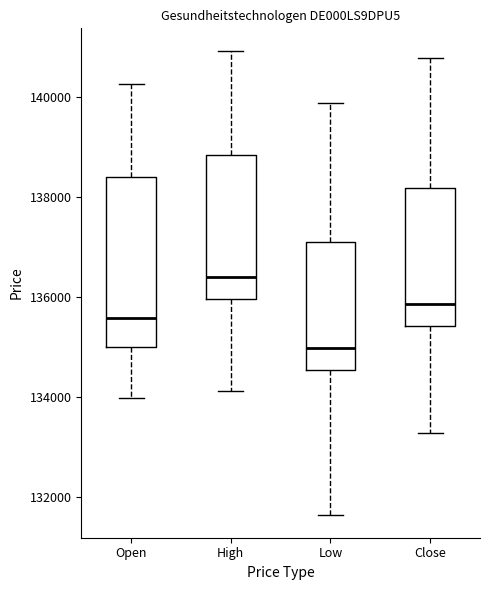

Reading left to right, read every box against the y-axis: the position of its median line, the range the box covers, and the ends of its whiskers. The values are not printed on the chart, so give them approximately, as read against the axis.

Open: median 135600, box 135000 to 138400, whiskers 134000 to 140200
High: median 136400, box 136000 to 138800, whiskers 134200 to 141000
Low: median 135000, box 134600 to 137200, whiskers 131600 to 139800
Close: median 135800, box 135400 to 138200, whiskers 133200 to 140800